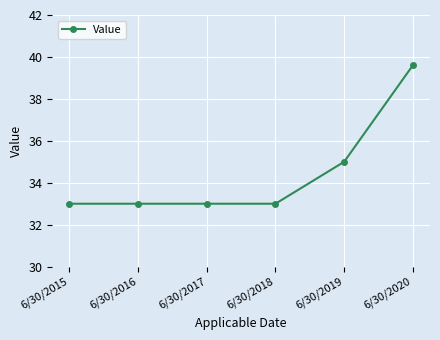

True or false: the data shows 33.0 at 6/30/2017.

True